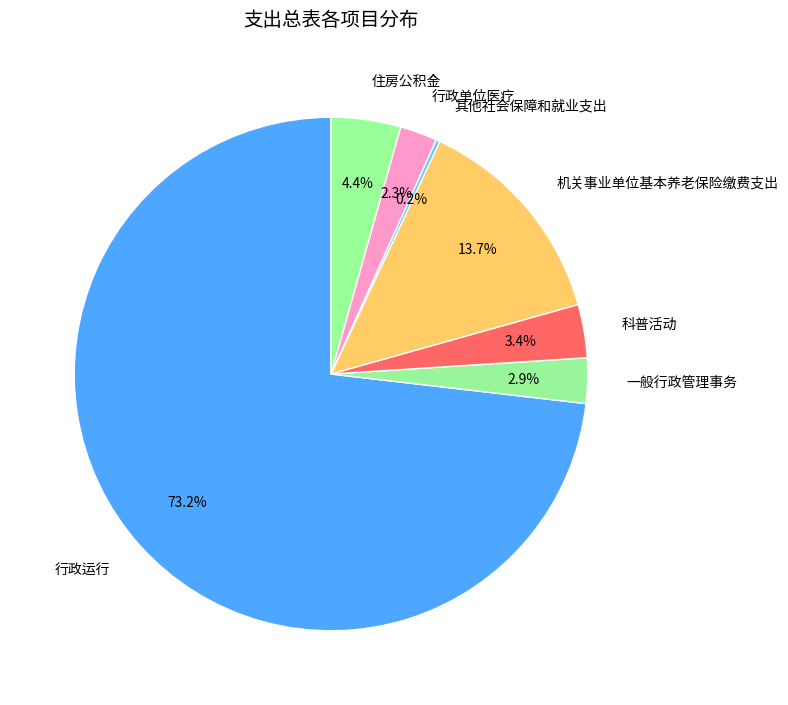

To the nearest percent, what is the average slice percentage?

14%